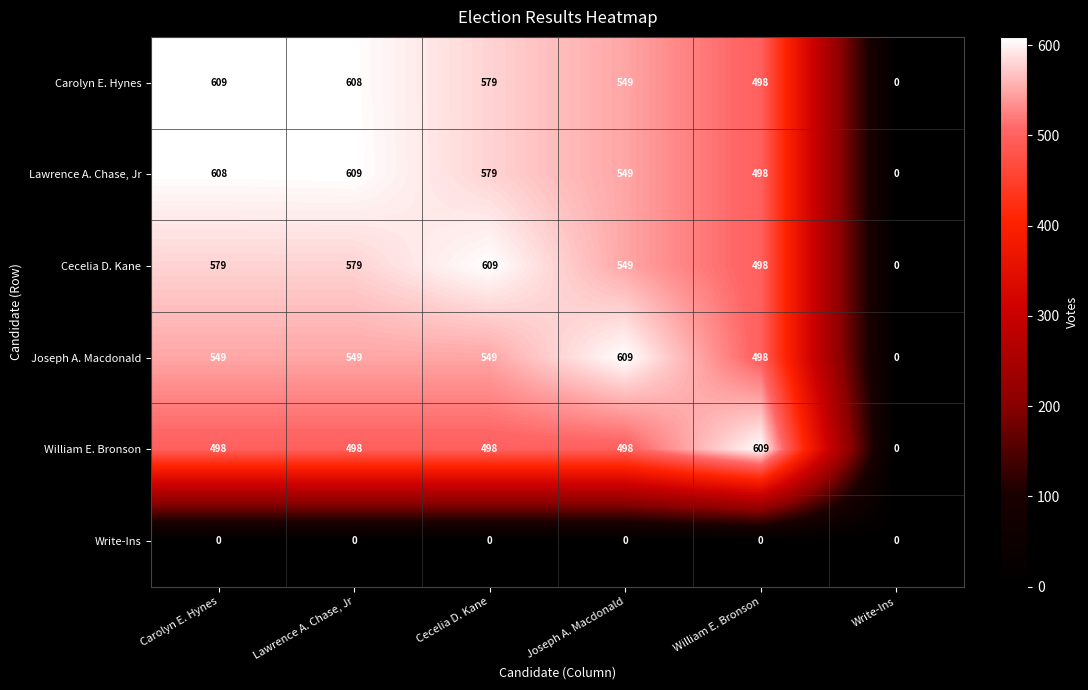

What is the difference between the highest and lowest values at Cecelia D. Kane?

609